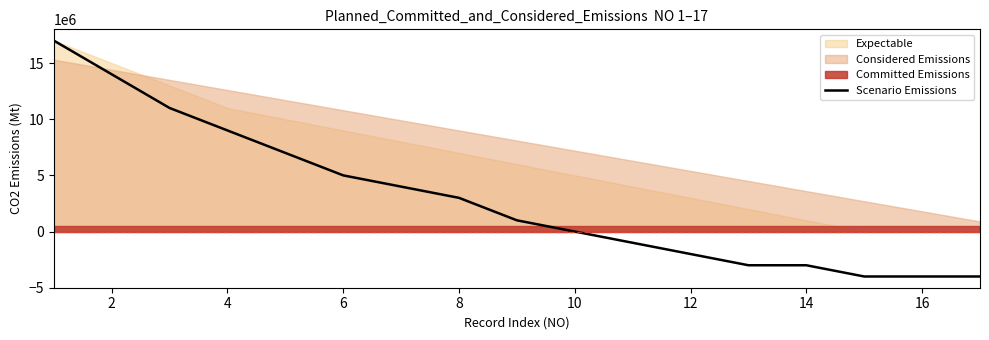

How many values are above zero?

9